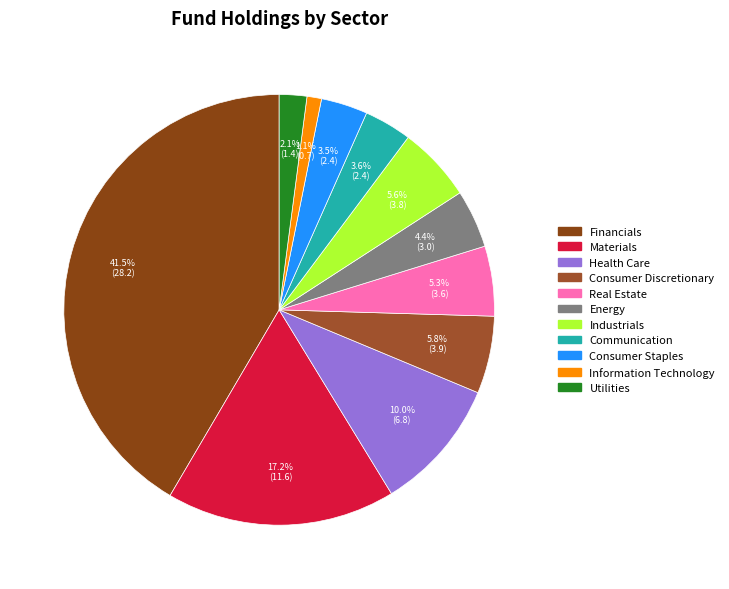

Is there a majority slice in this chart?

No